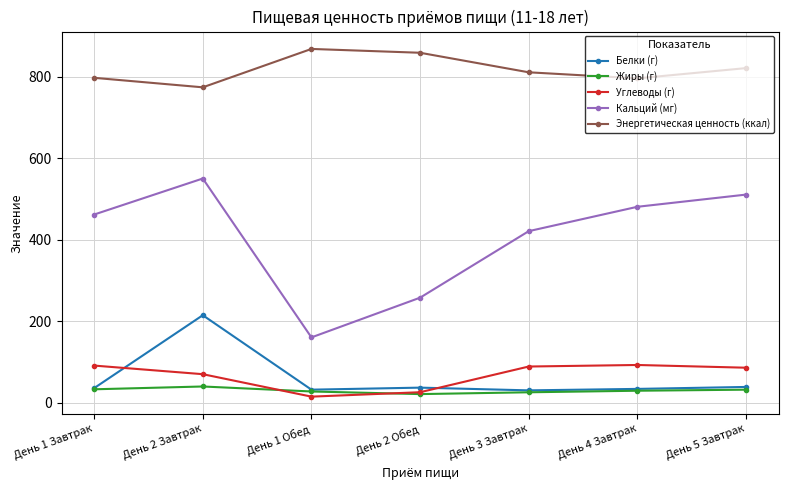

What is the label of the 4th point from the left?

День 2 Обед